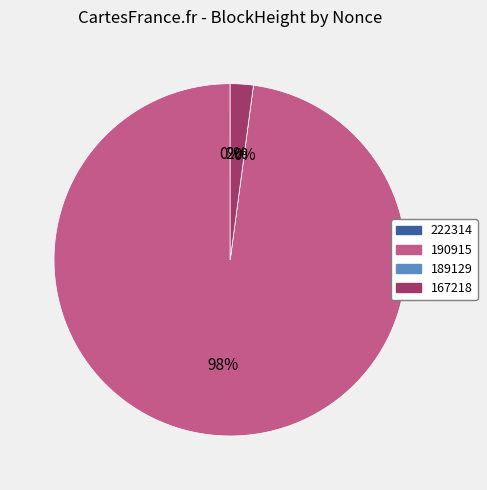

To the nearest percent, what is the difference between the largest and smallest slice percentages?

98%